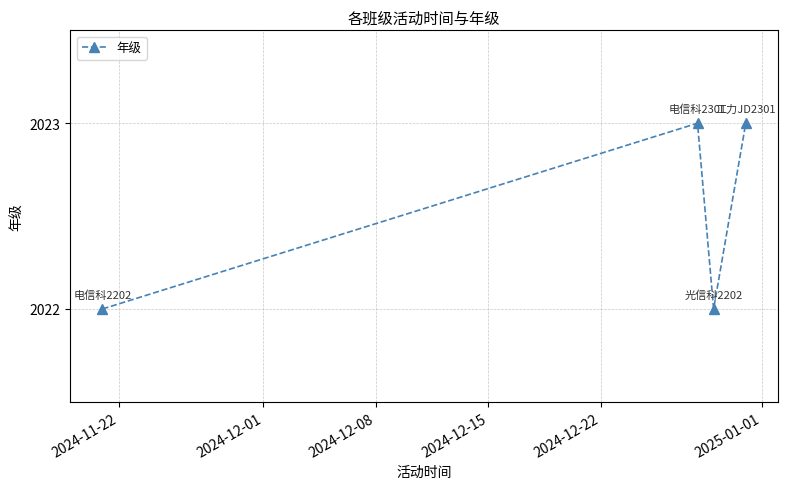

Reading right to left, what are all the values shown in this chart?

2023	2022	2023	2022